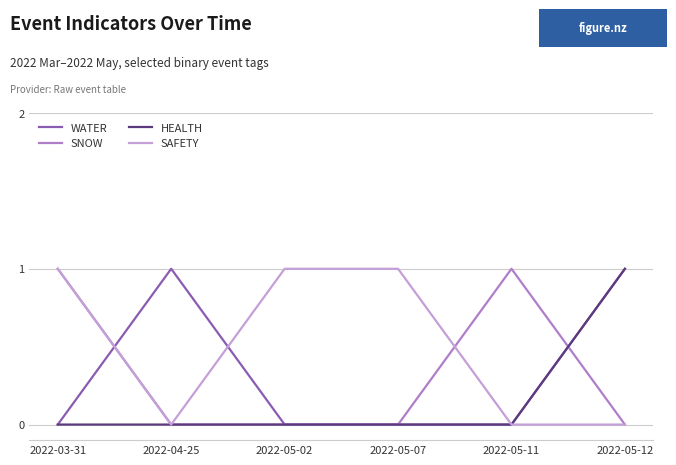

How many lines are shown in the chart?

4